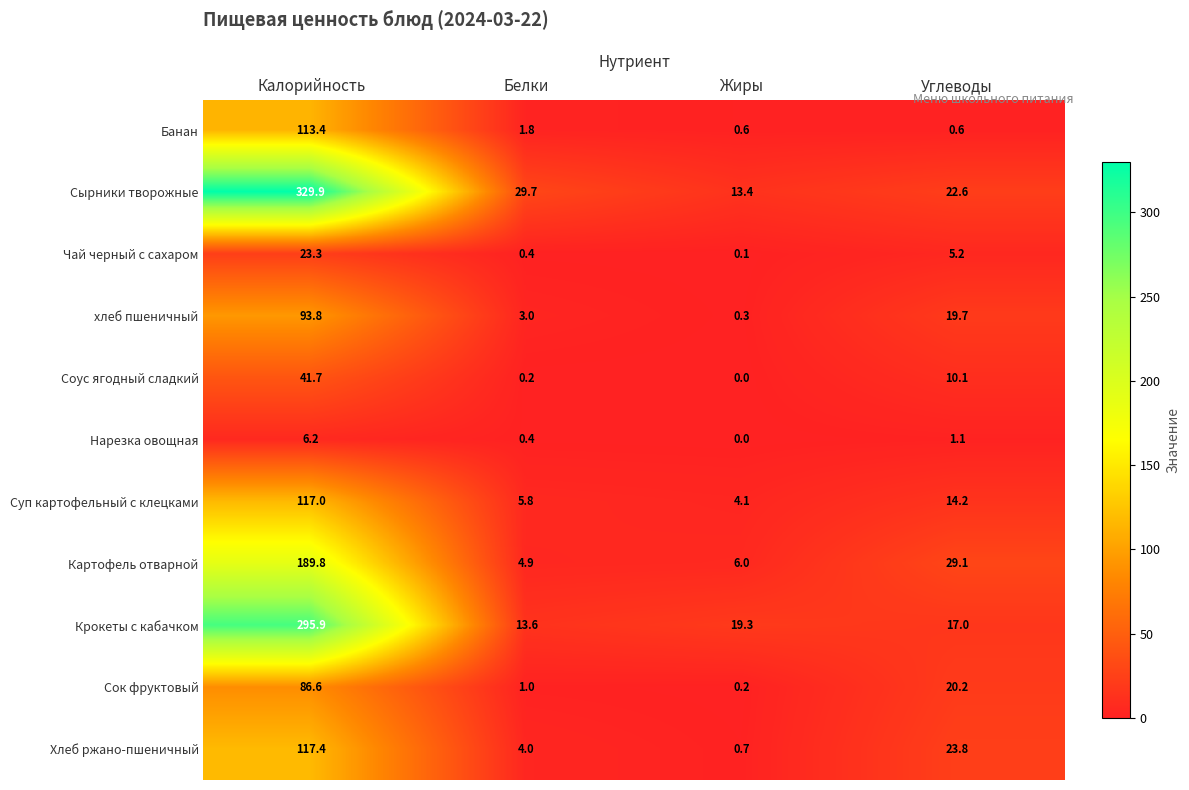

What is the difference between the highest and lowest values at Калорийность?

323.7